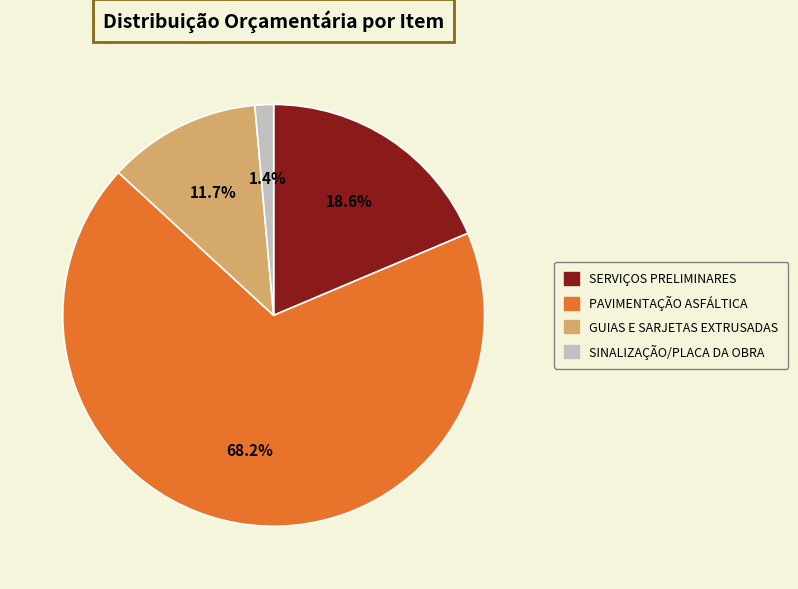

Is SINALIZAÇÃO/PLACA DA OBRA the majority of the pie?

No